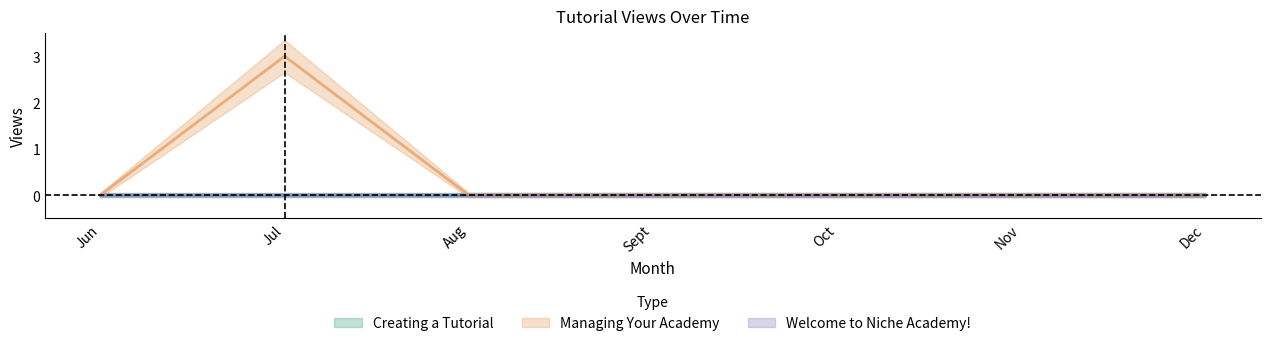

List the series in order of their peak value, lowest first.

Creating a Tutorial, Welcome to Niche Academy!, Managing Your Academy